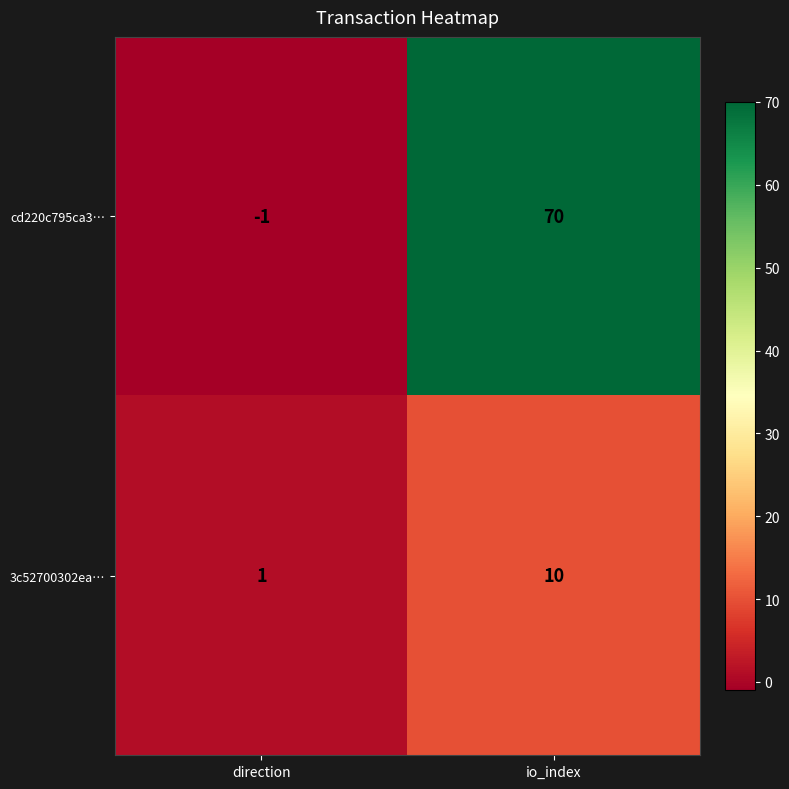

True or false: cd220c795ca3… has a value of -1 at direction.

True